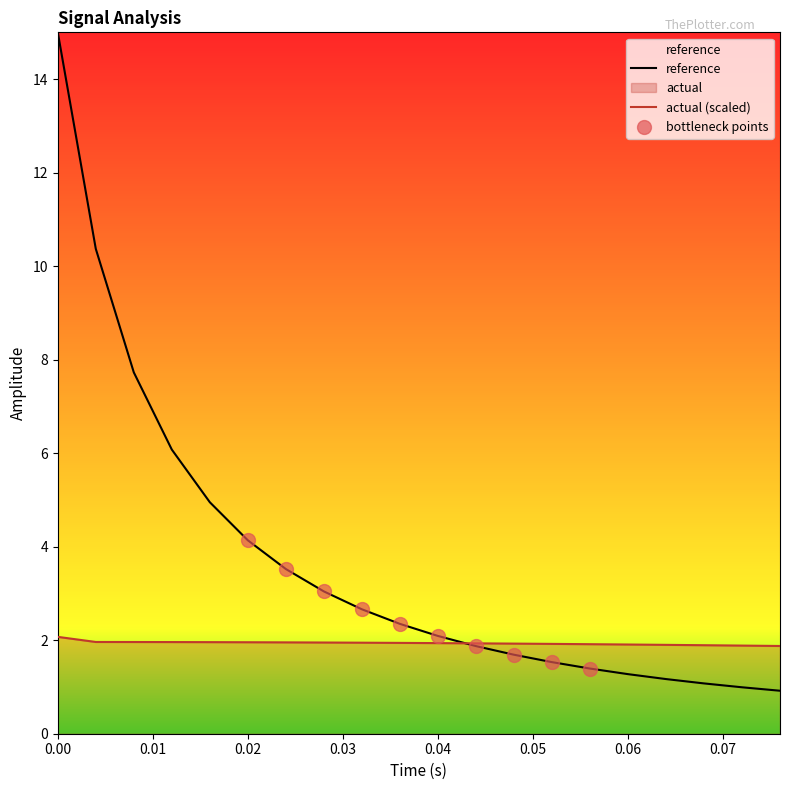

What is the change in value from 0.02 to 0.072?

-0.1